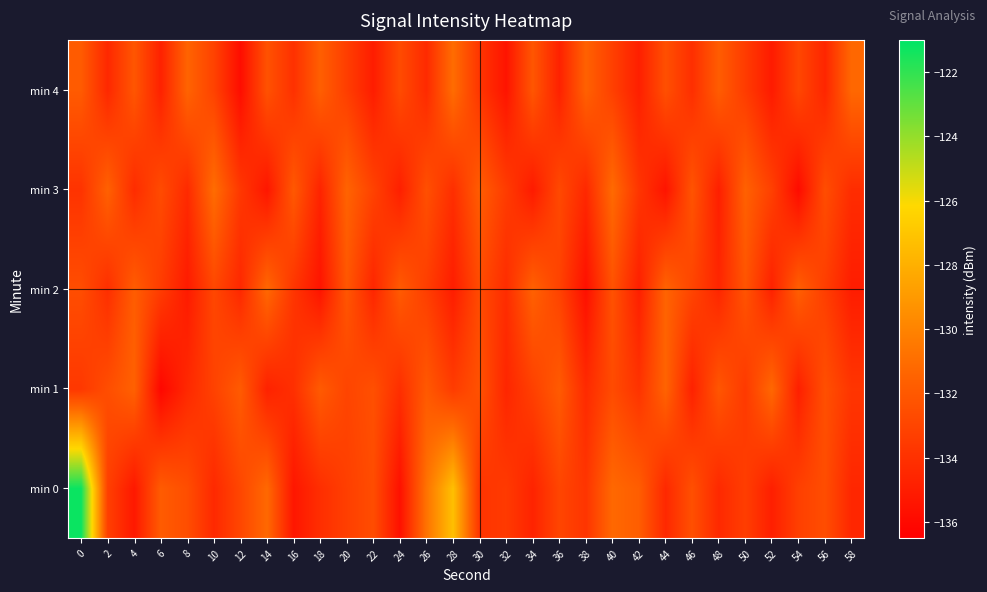

How many series are shown in this chart?

5